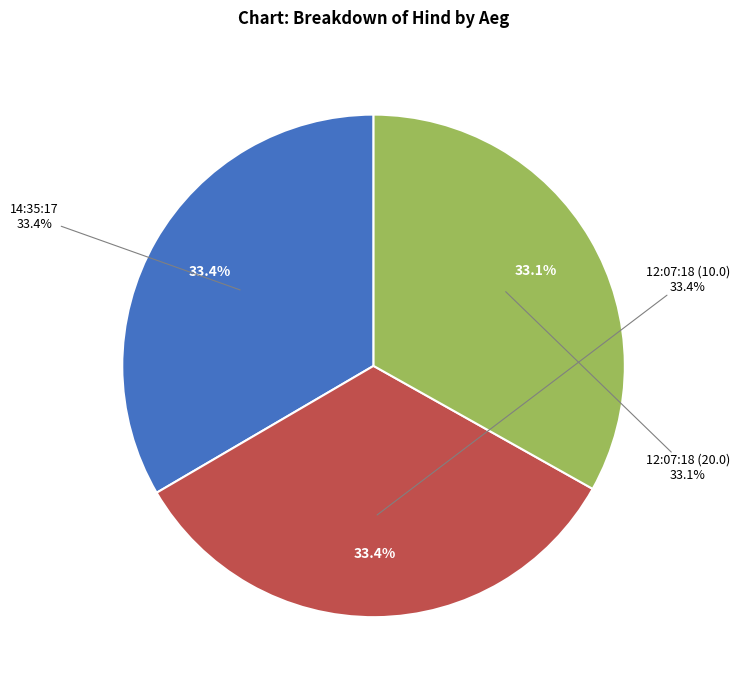

Does 12:07:18 (10.0) account for over 50% of the chart?

No